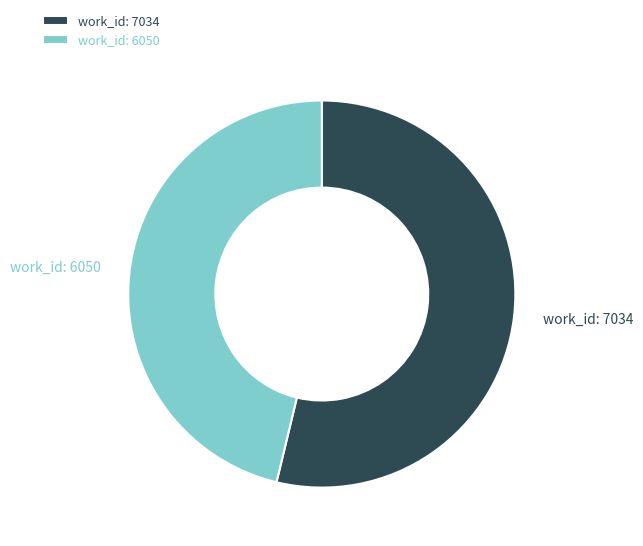

How many slices are in this pie chart?

2